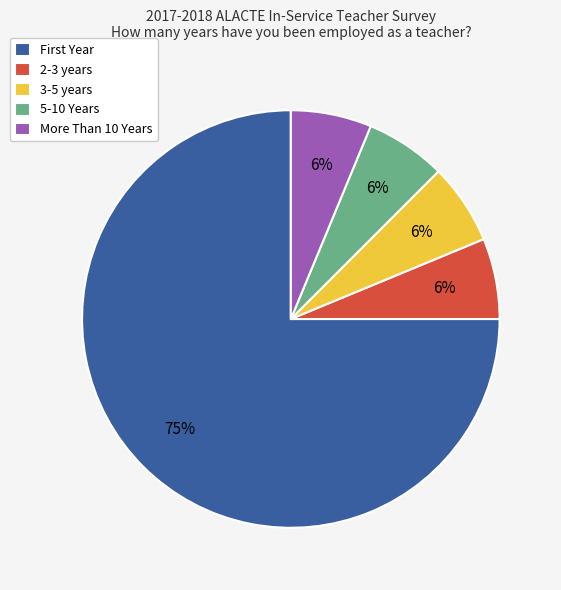

True or false: More Than 10 Years accounts for 6% of the total.

True